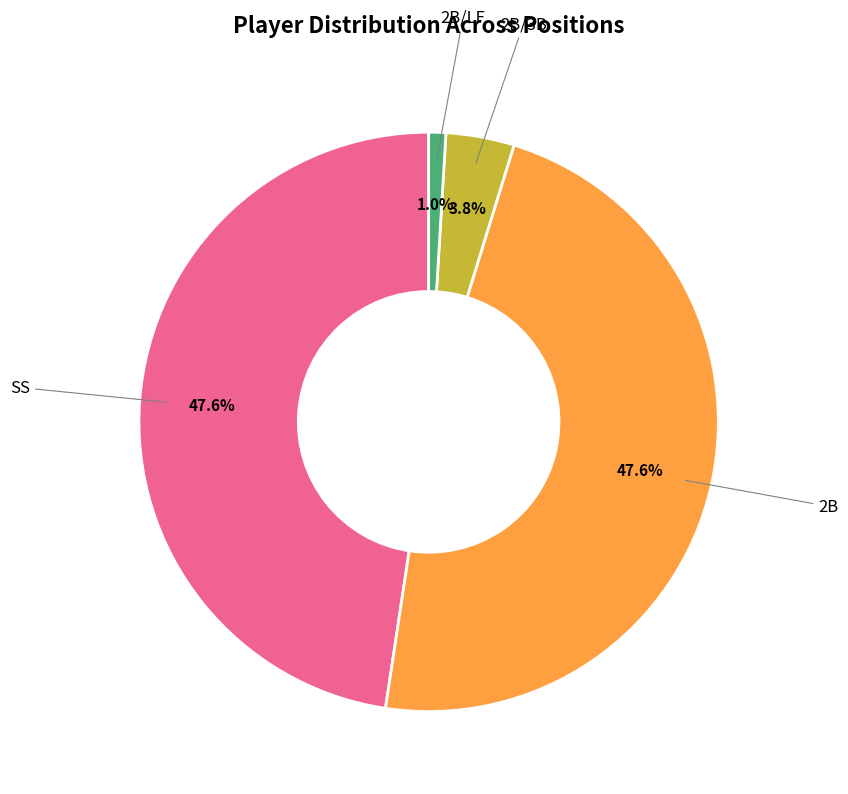

Between 2B/LF and 2B/3B, which is larger?

2B/3B